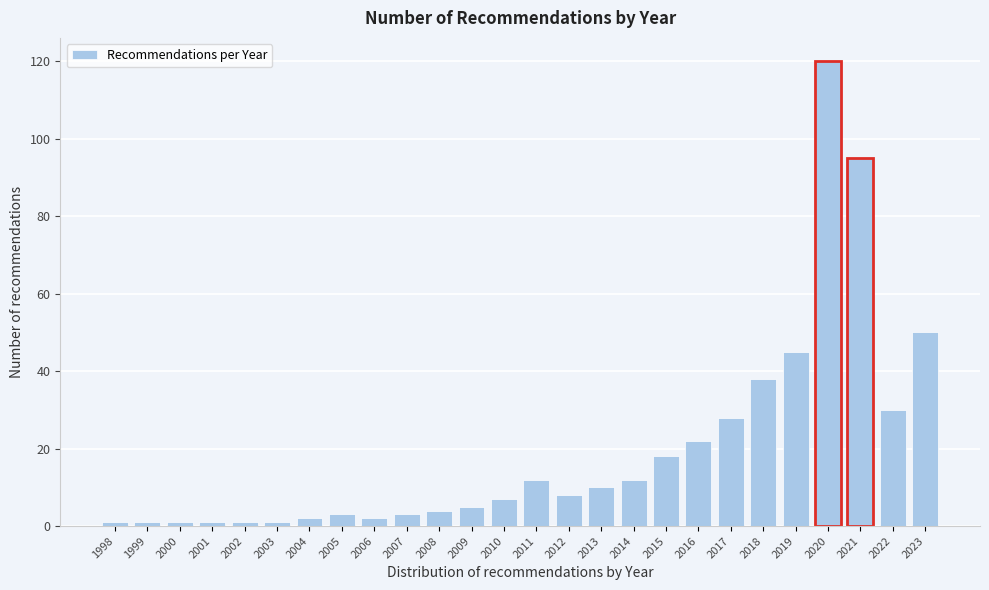

Reading left to right, extract all data points from this chart.

1998=1	1999=1	2000=1	2001=1	2002=1	2003=1	2004=2	2005=3	2006=2	2007=3	2008=4	2009=5	2010=7	2011=12	2012=8	2013=10	2014=12	2015=18	2016=22	2017=28	2018=38	2019=45	2020=120	2021=95	2022=30	2023=50